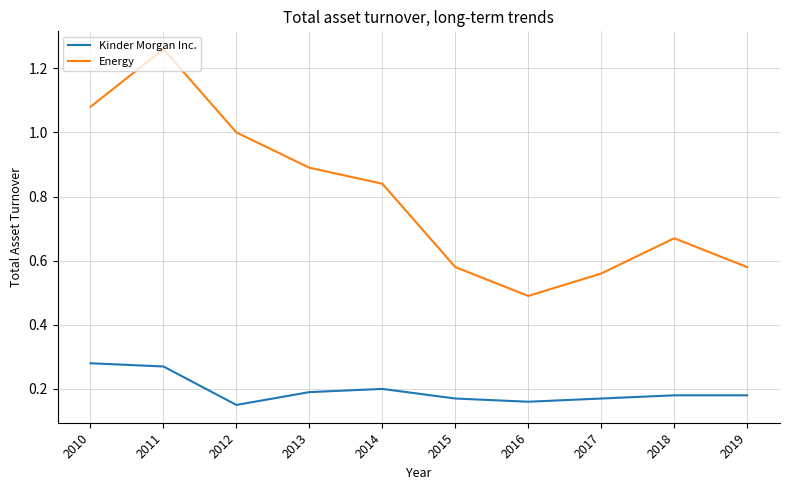

At which category does the chart reach its peak across all series?

2011